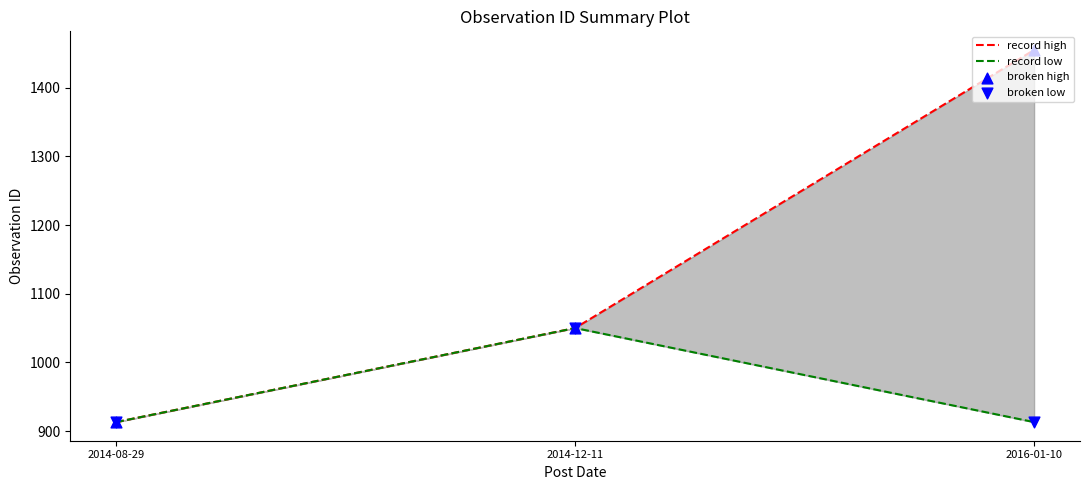

Which series contains the highest Y value?

record high